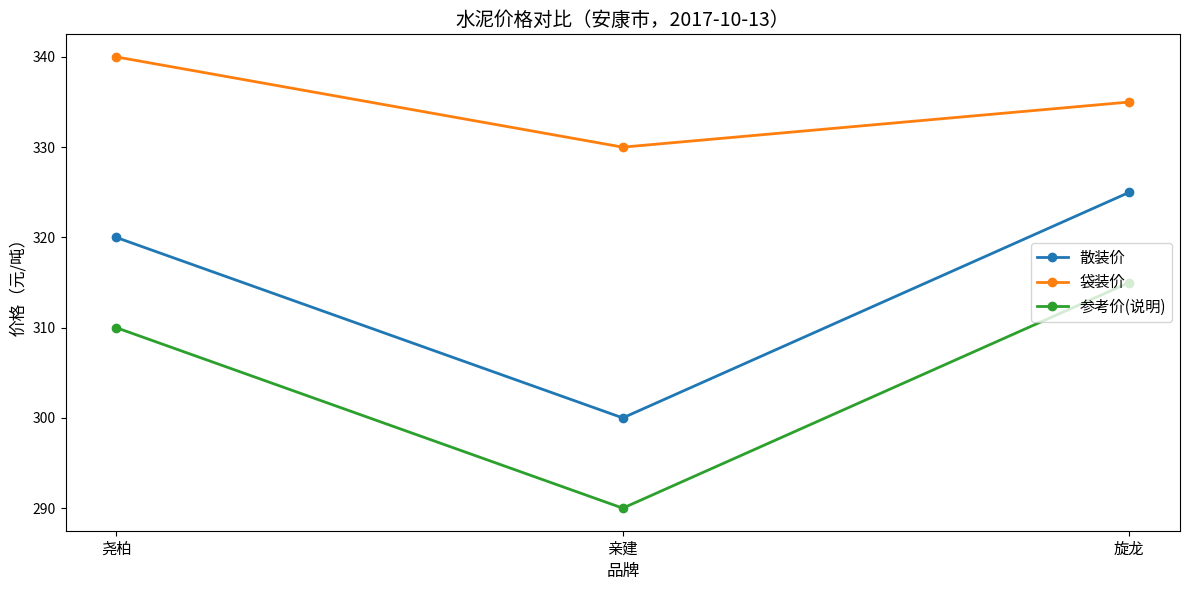

Where does the 袋装价 series first go above 335?

尧柏